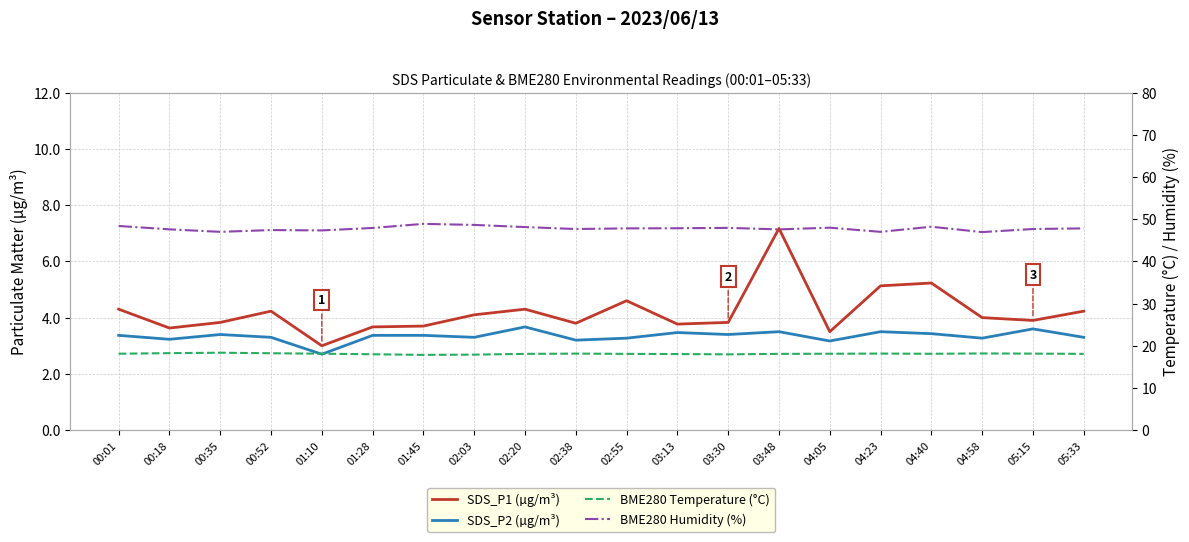

Which category has the highest value in the SDS_P2 (µg/m³) series?

02:20